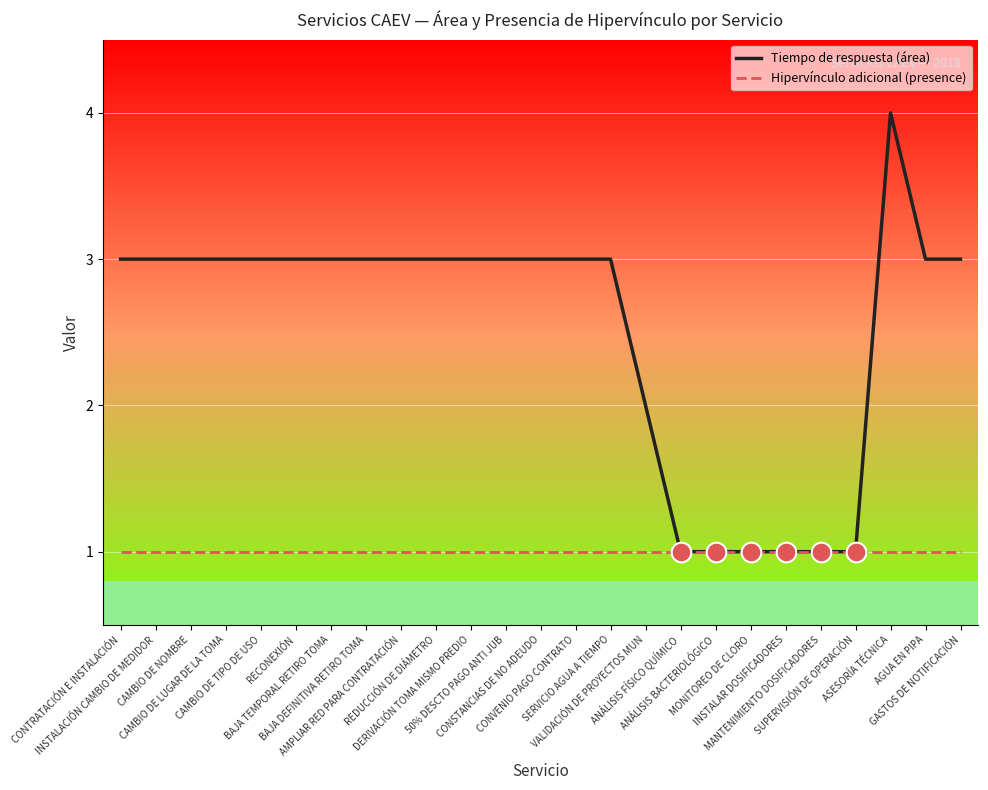

Which series has the largest total across all categories?

Tiempo de respuesta (área)